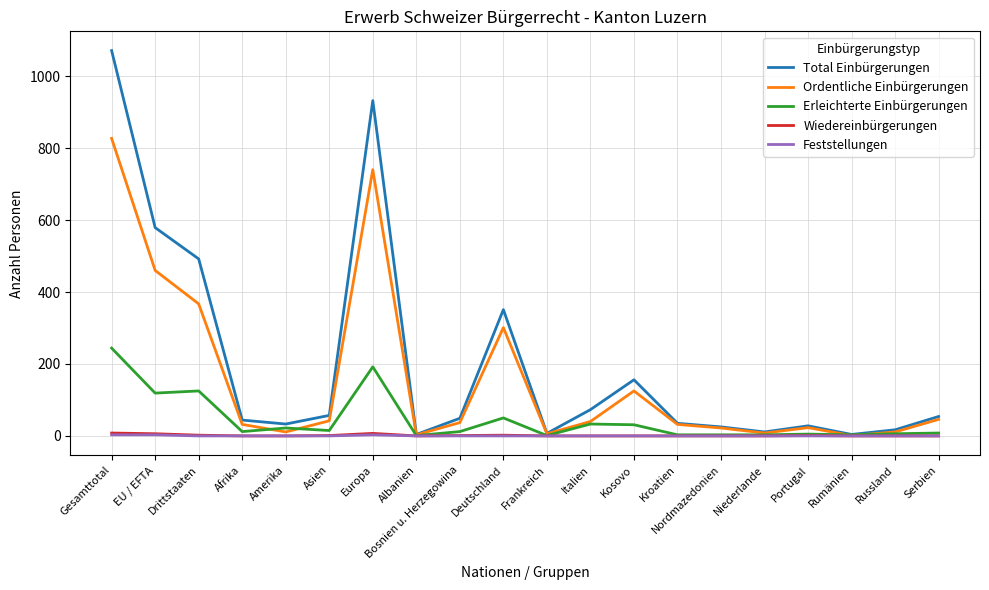

Is this an area chart (filled region under the line)?

No